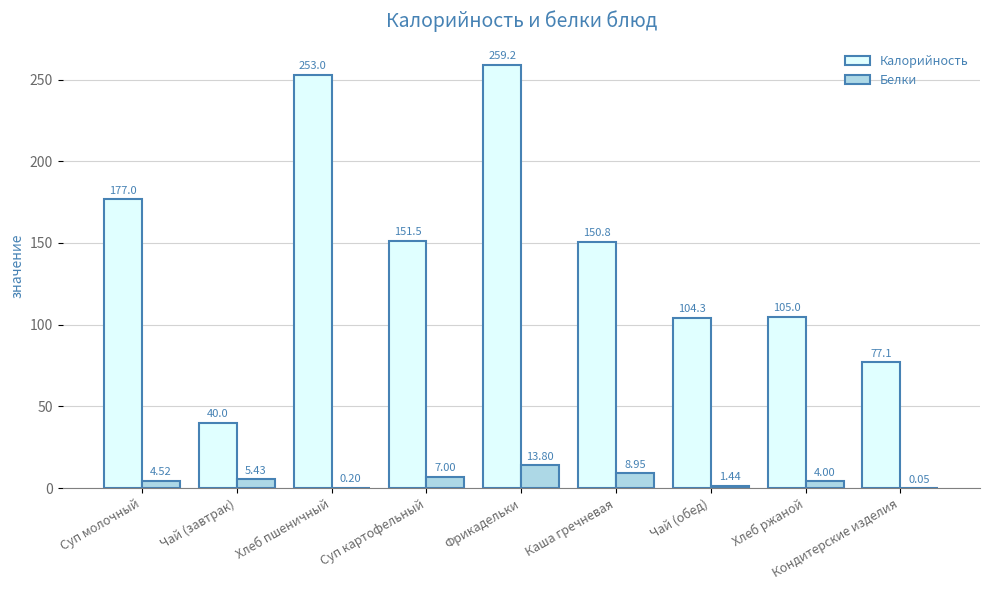

At which category does the chart reach its peak across all series?

Фрикадельки